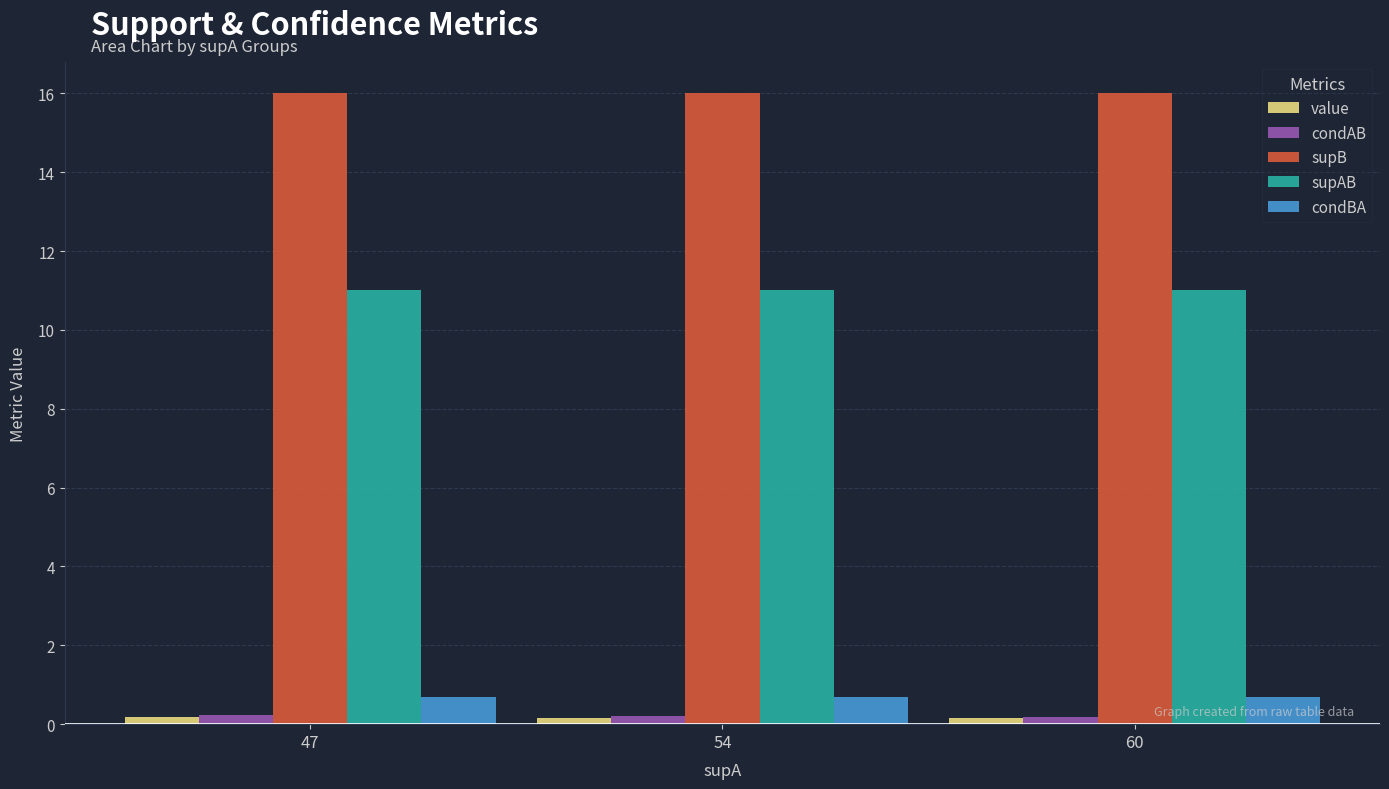

What value does the condBA series have at 47?

0.7